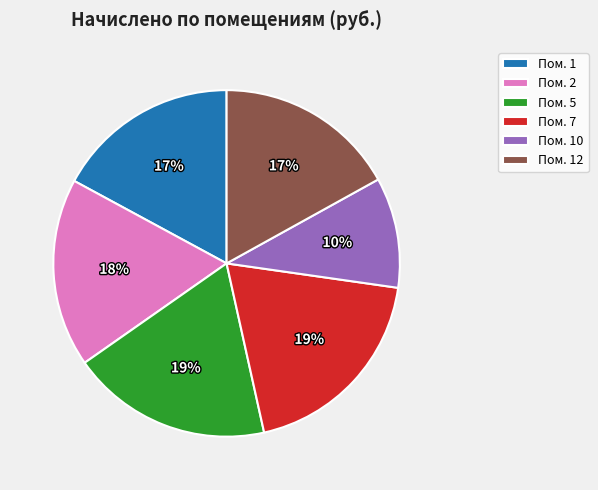

What is the ratio of the value at Пом. 7 to the value at Пом. 1?

1.1